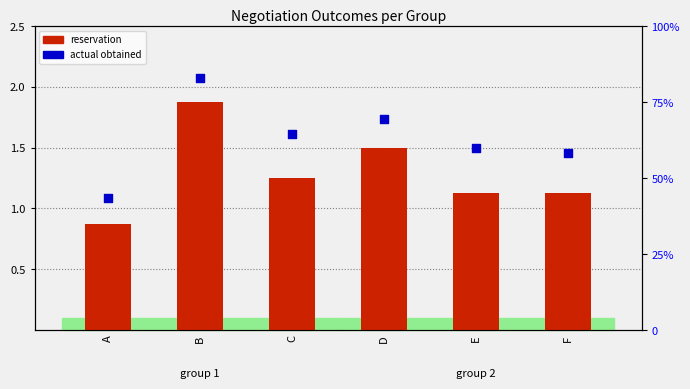

At which category is the sum across all series the highest?

B